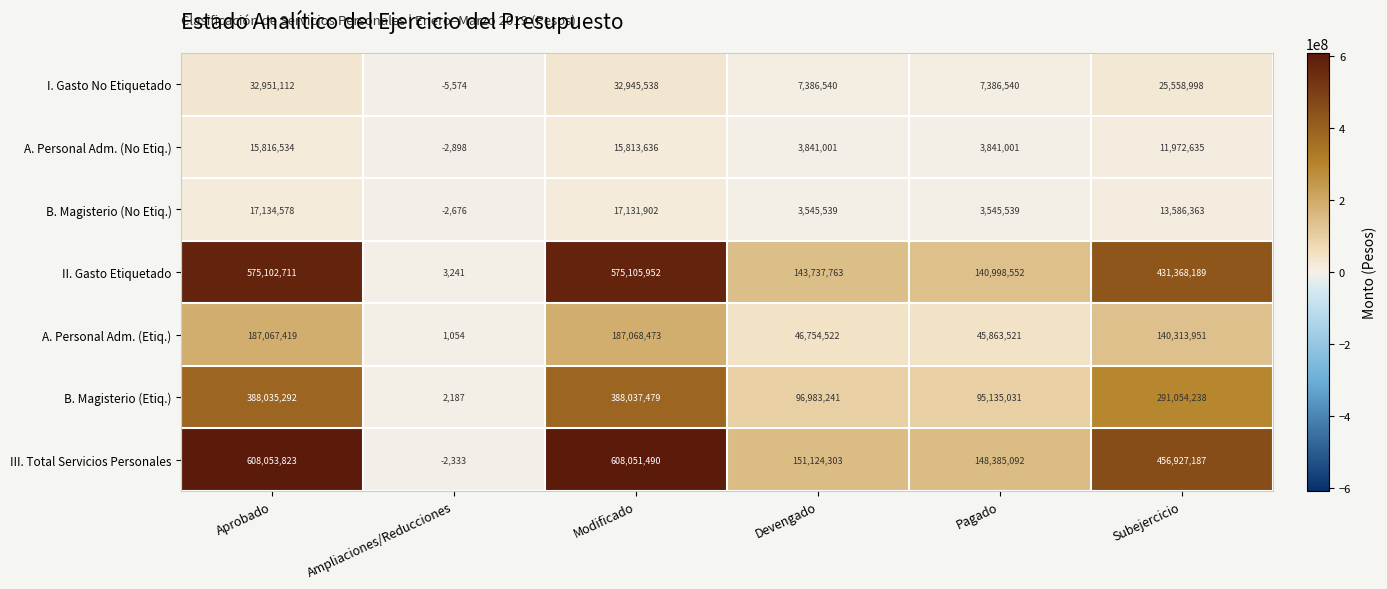

What is the smallest value displayed?

-5574